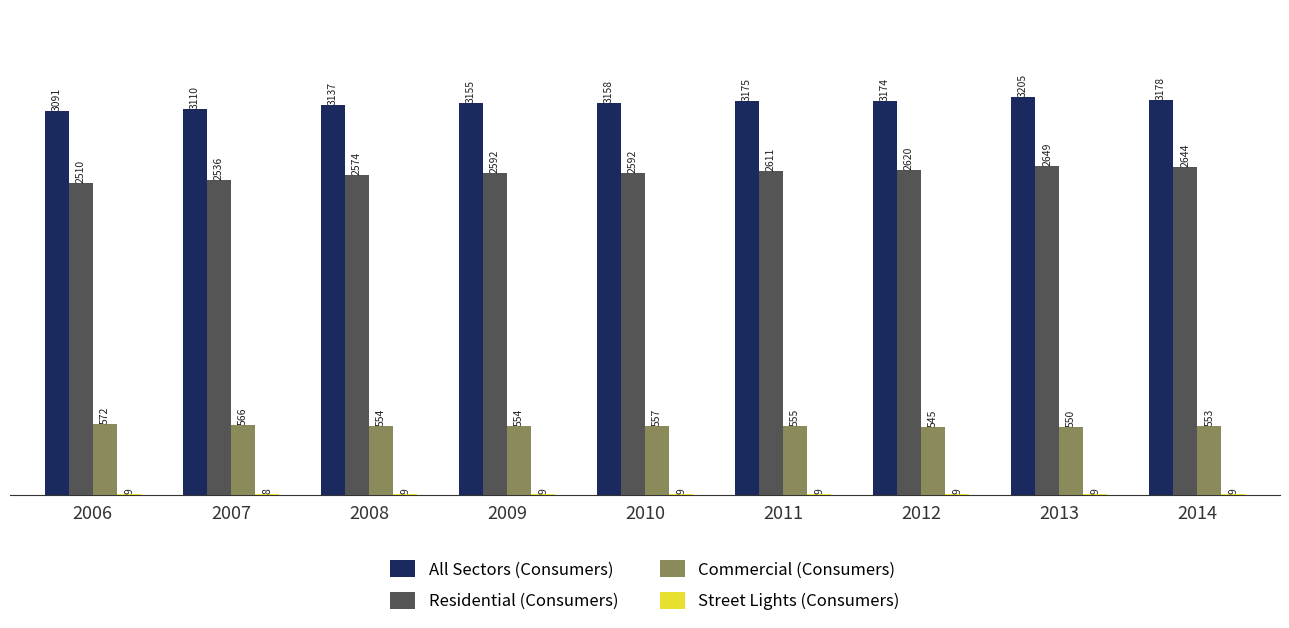

Is it true that All Sectors (Consumers) equals 1953 at 2006?

False